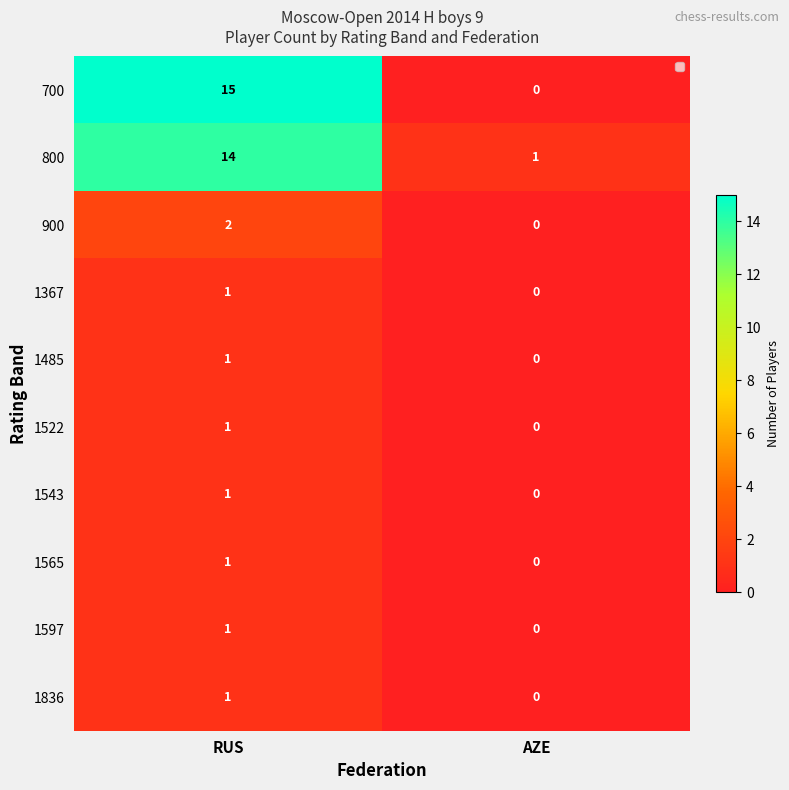

What is the total value across all series at RUS?

38